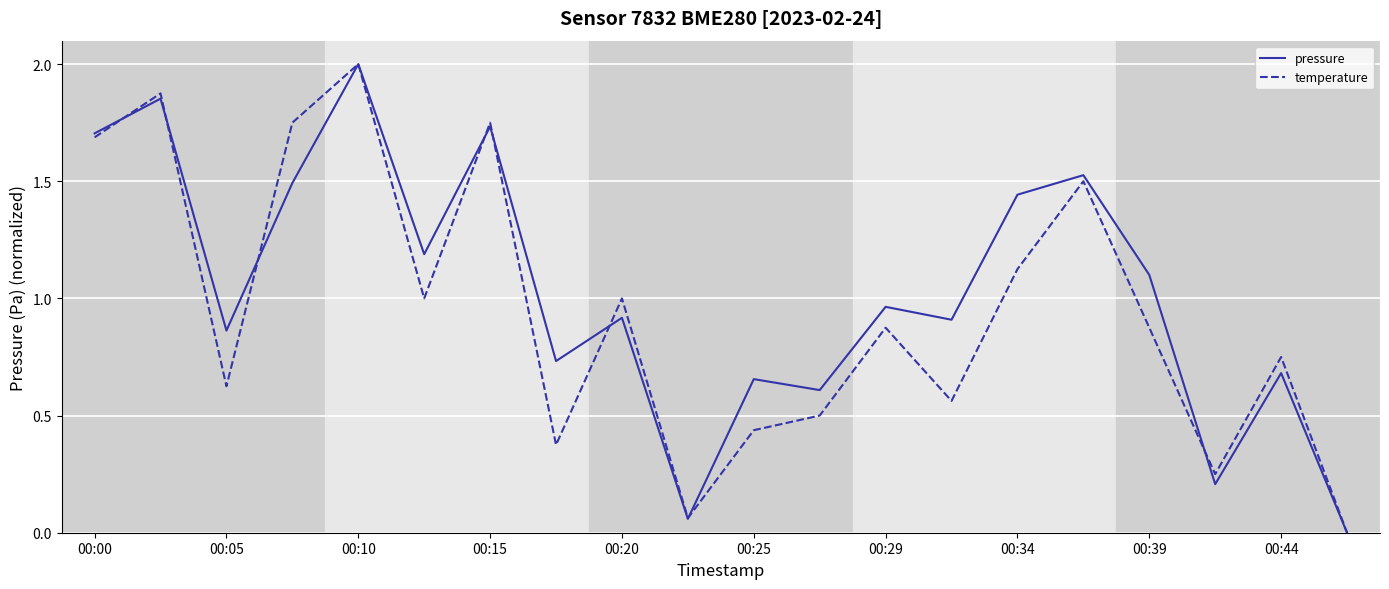

What is the highest value of the pressure series?

2.0